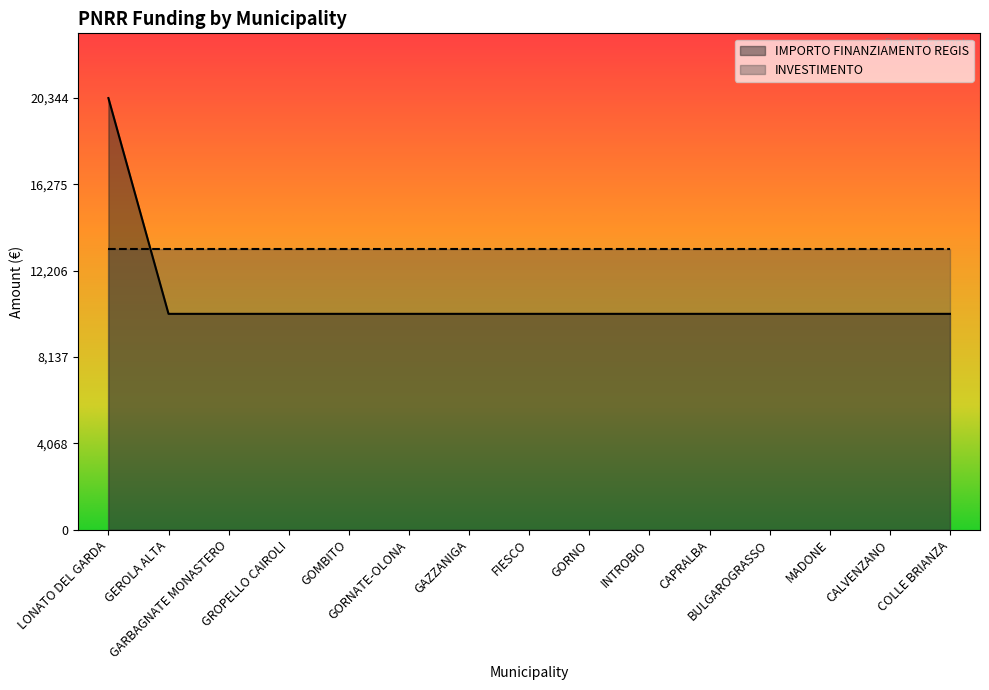

What position from the left is GAZZANIGA?

7